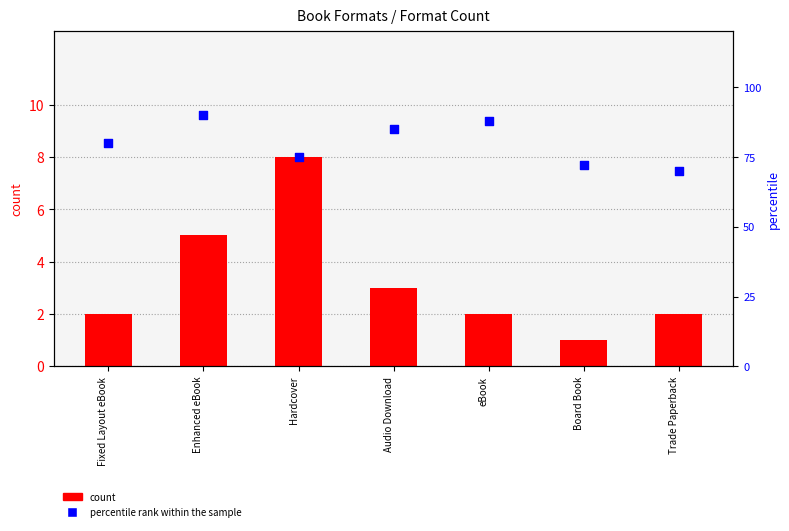

Which series reaches the maximum Y coordinate?

percentile rank within the sample